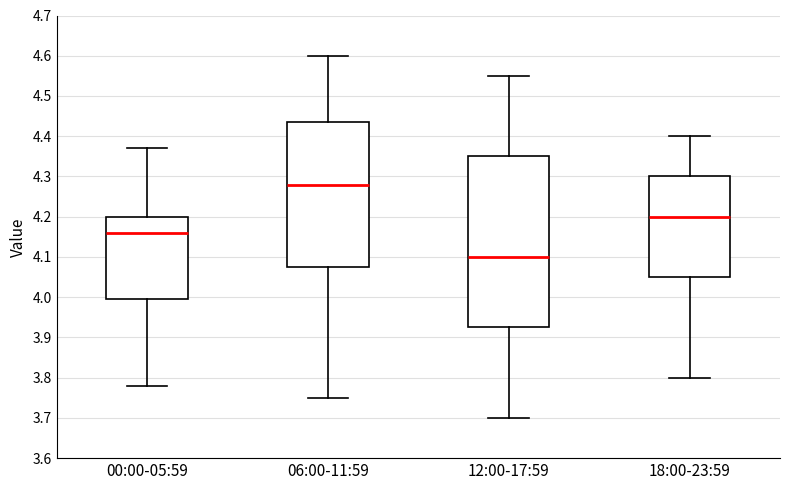

Where does the lower whisker of the box for 18:00-23:59 end on the y-axis? The values are not printed on the chart, so give them approximately, as read against the axis.

3.80